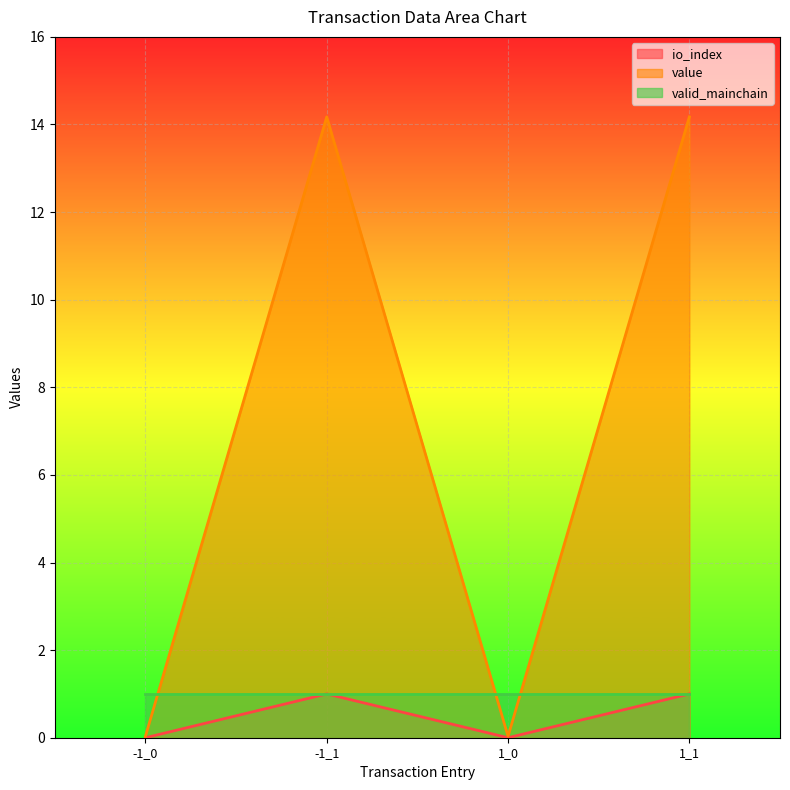

At which category does io_index reach its first local valley?

1_0